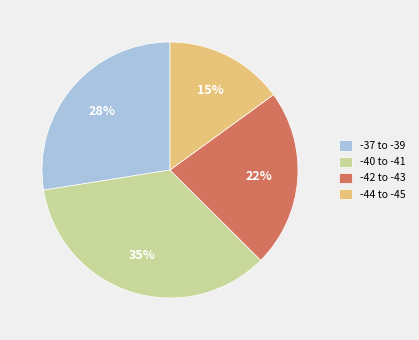

To the nearest percent, what is the difference between the -44 to -45 and -42 to -43 slice percentages?

7%